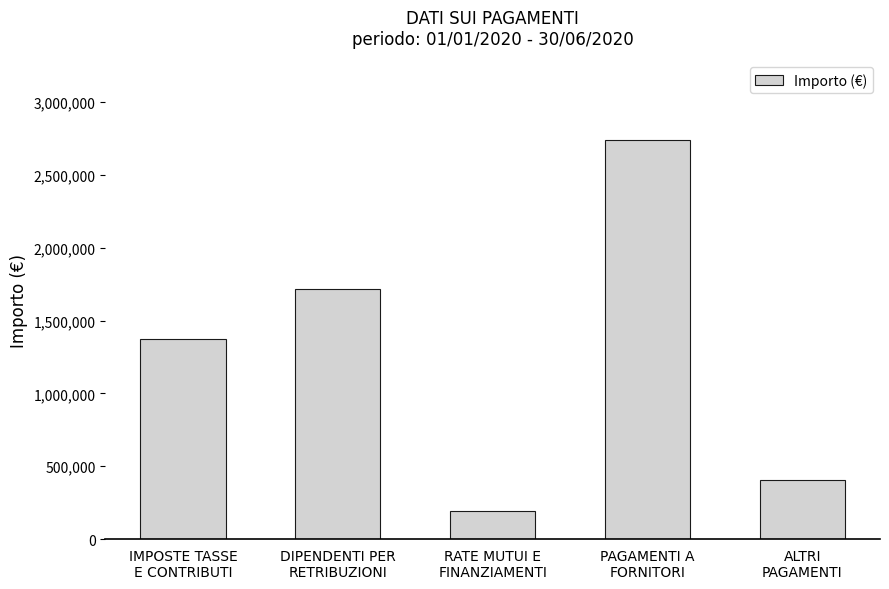

Count the number of categories in the chart.

5